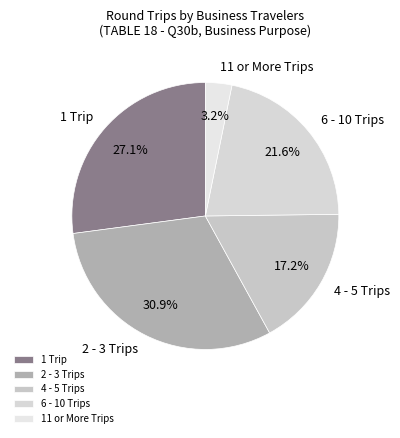

Rank the categories by value from lowest to highest.

11 or More Trips, 4 - 5 Trips, 6 - 10 Trips, 1 Trip, 2 - 3 Trips